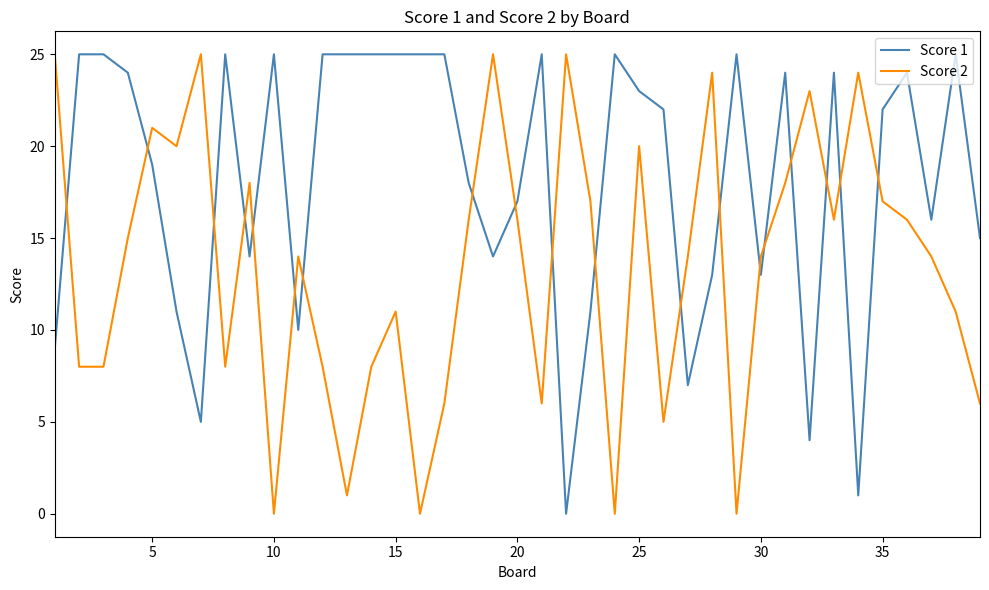

Which series has the largest total across all categories?

Score 1